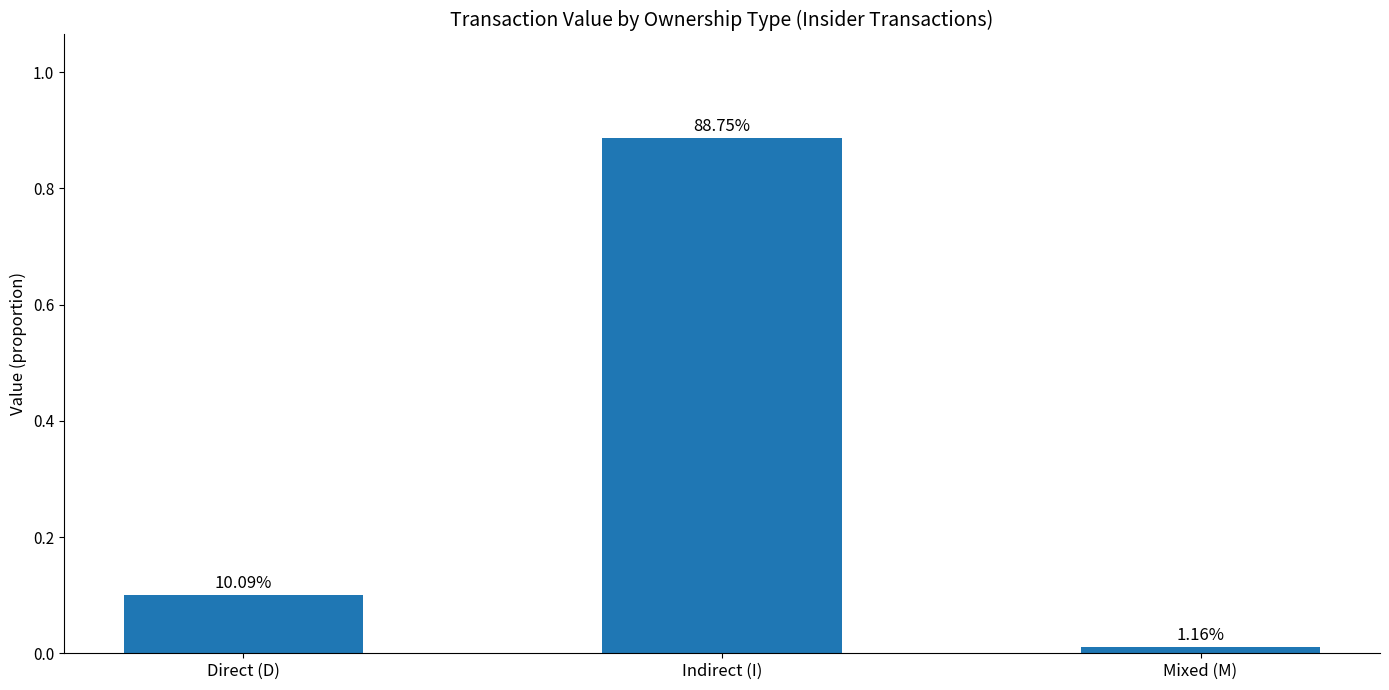

Are the bars horizontal?

No